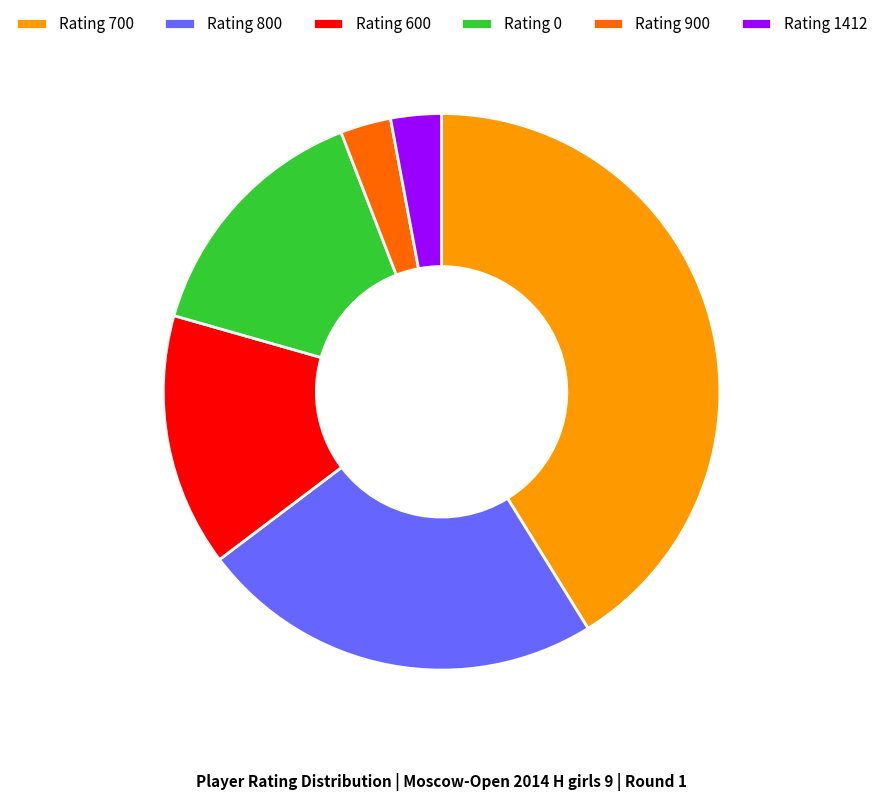

How many segments does this pie chart have?

6